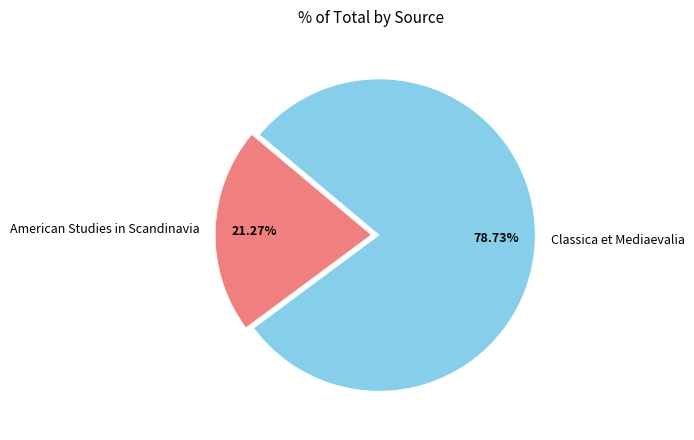

To the nearest percent, what portion does Classica et Mediaevalia represent?

79%